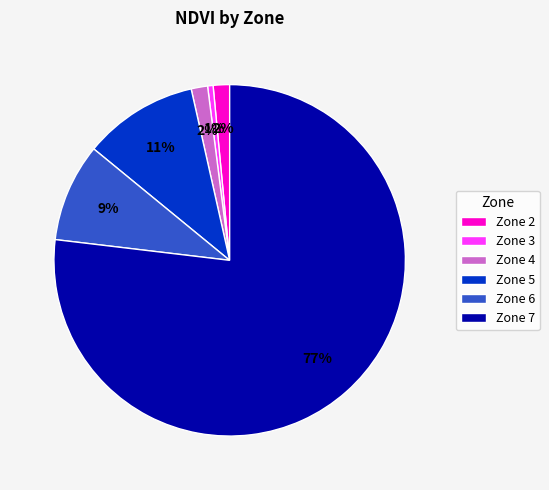

What is the ratio of the value at Zone 4 to the value at Zone 2?

1.0